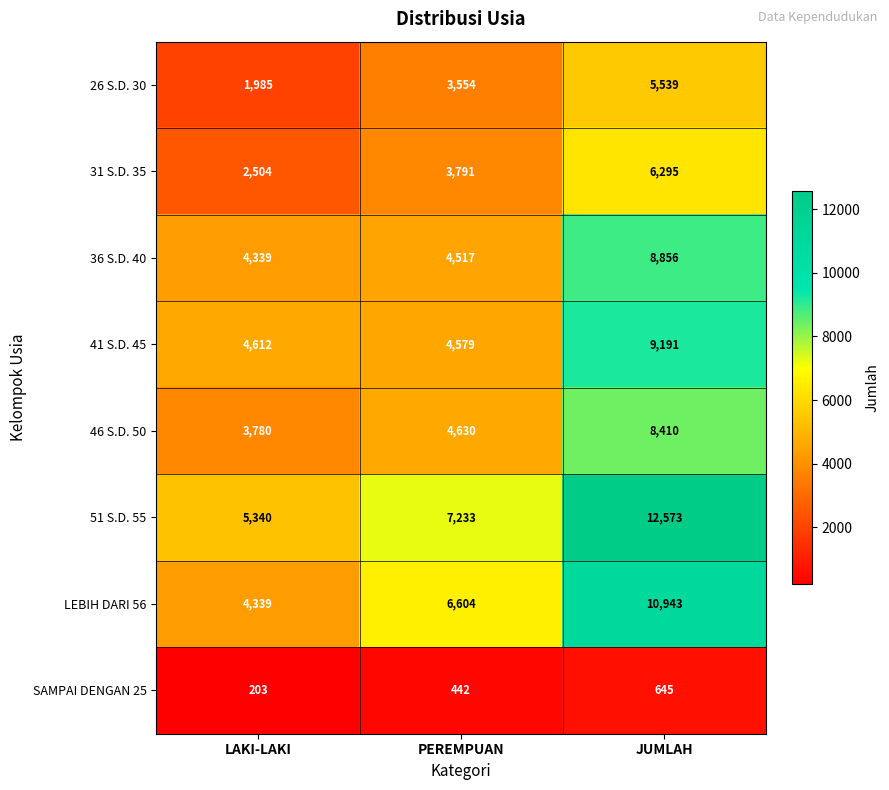

At which label is 31 S.D. 35 closest to 4399?

PEREMPUAN